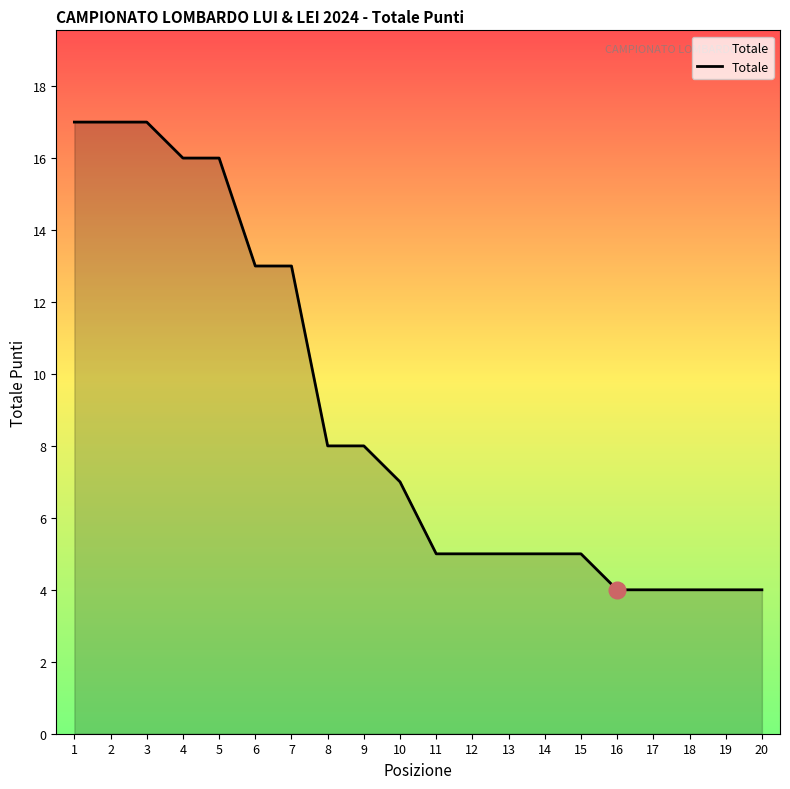

How many lines are shown in the chart?

1